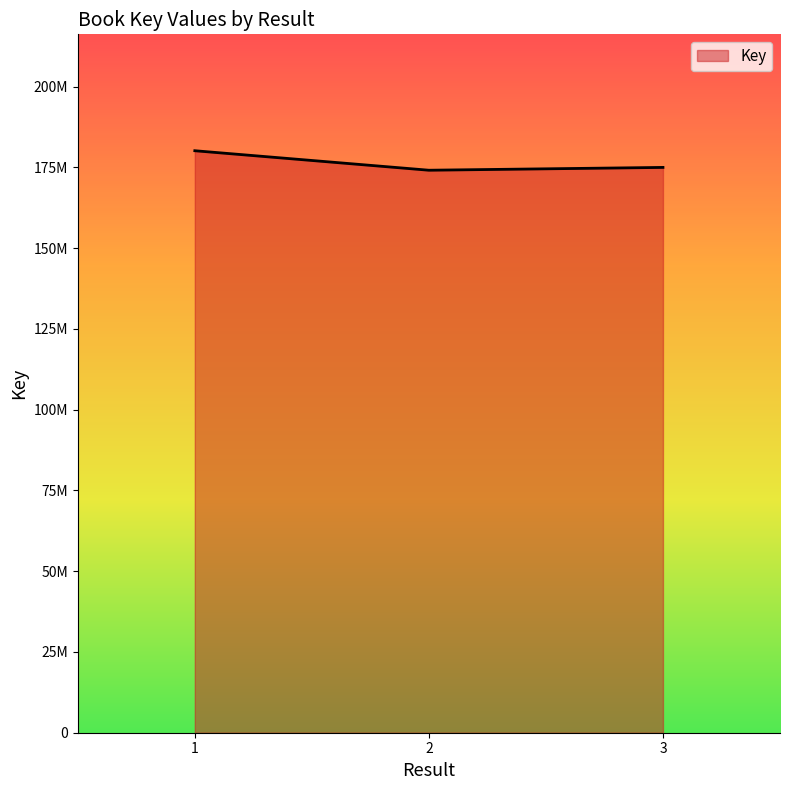

What is the difference between the values at 1 and 3?

5164222